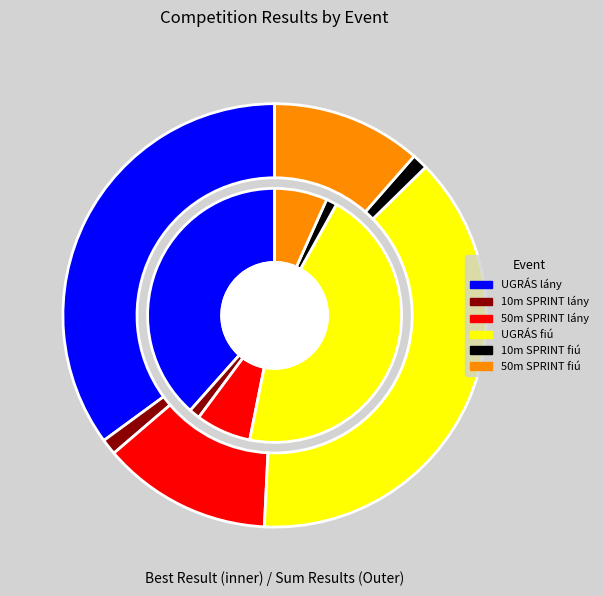

Is 10m SPRINT fiú the majority of the pie?

No